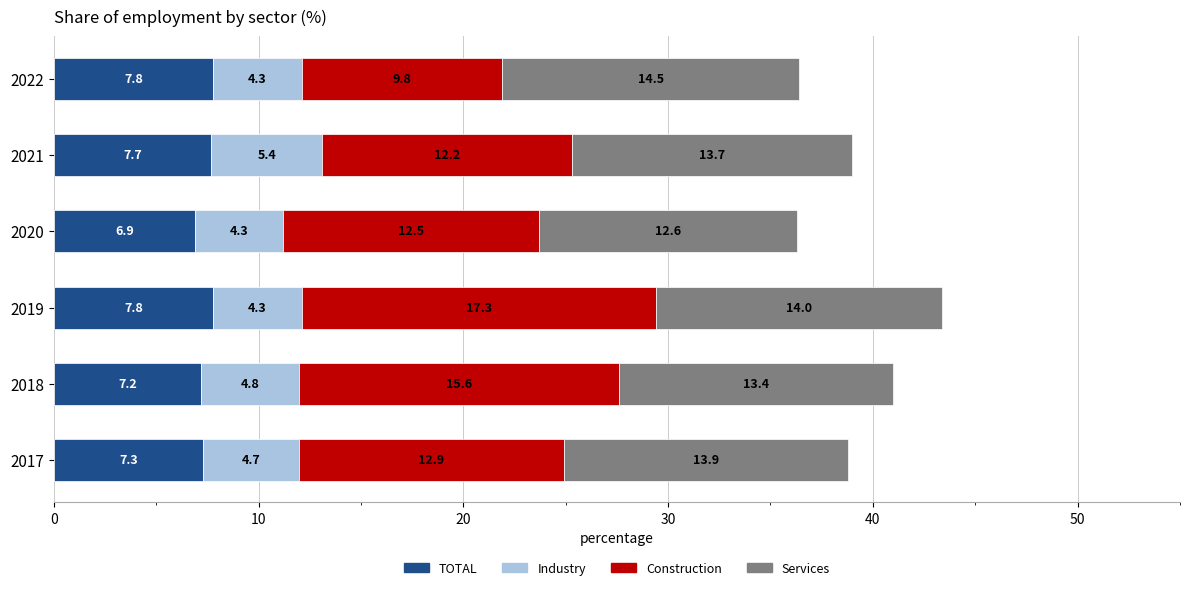

The value of TOTAL at 2017 is 7.3. True or false?

True